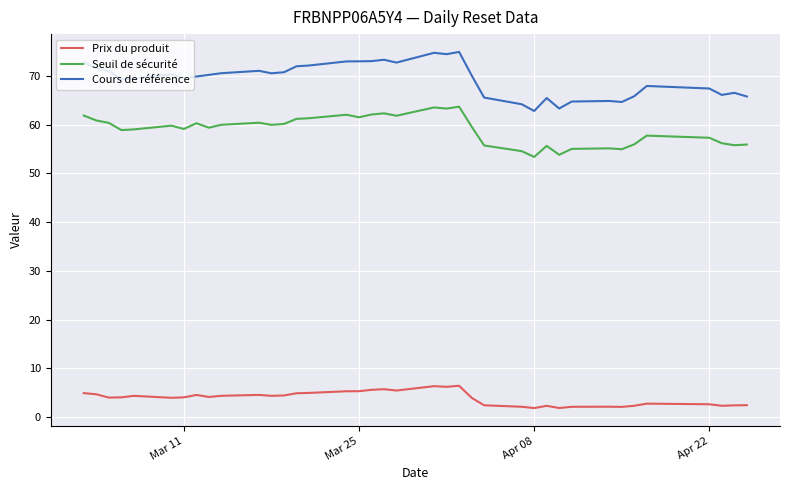

Which series has the largest total across all categories?

Cours de référence